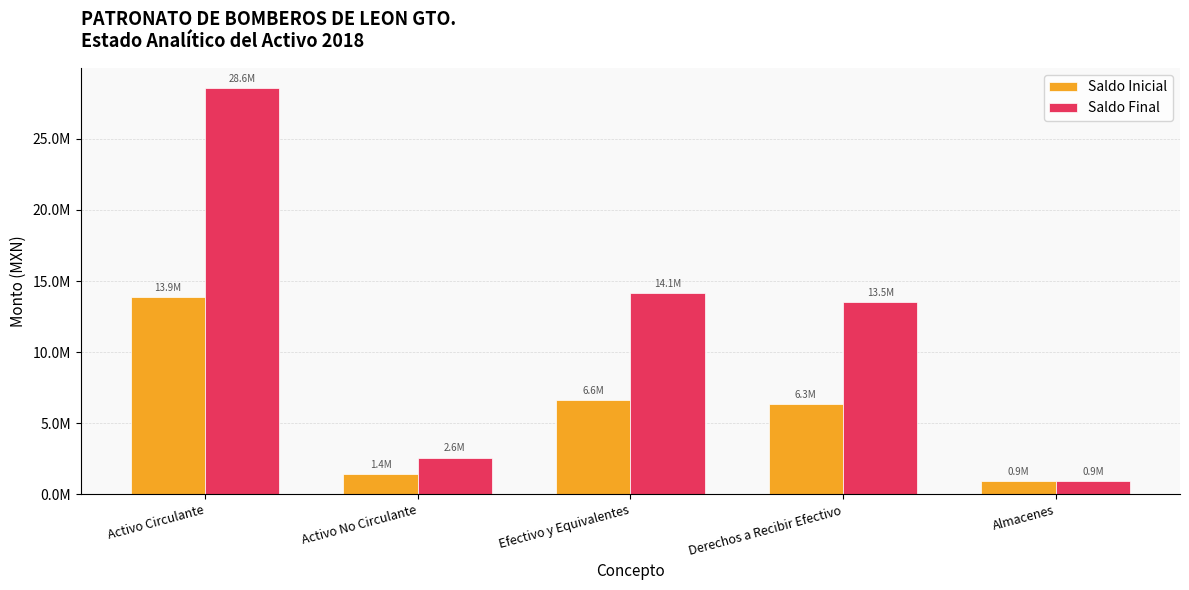

Reading left to right, list all the values displayed in this chart.

Saldo Inicial: Activo Circulante=13882191.7	Activo No Circulante=1439709.6	Efectivo y Equivalentes=6648436.8	Derechos a Recibir Efectivo=6324143.9	Almacenes=909611.0
Saldo Final: Activo Circulante=28553587.2	Activo No Circulante=2593323.0	Efectivo y Equivalentes=14133394.5	Derechos a Recibir Efectivo=13510581.7	Almacenes=909611.0